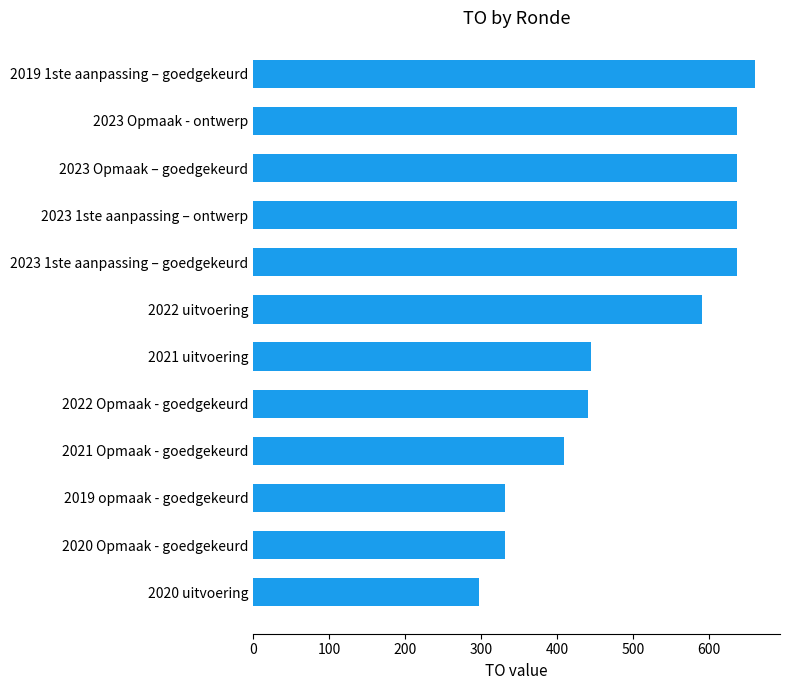

Approximately how many times larger is the value at 2019 opmaak - goedgekeurd compared to 2021 Opmaak - goedgekeurd?

0.8